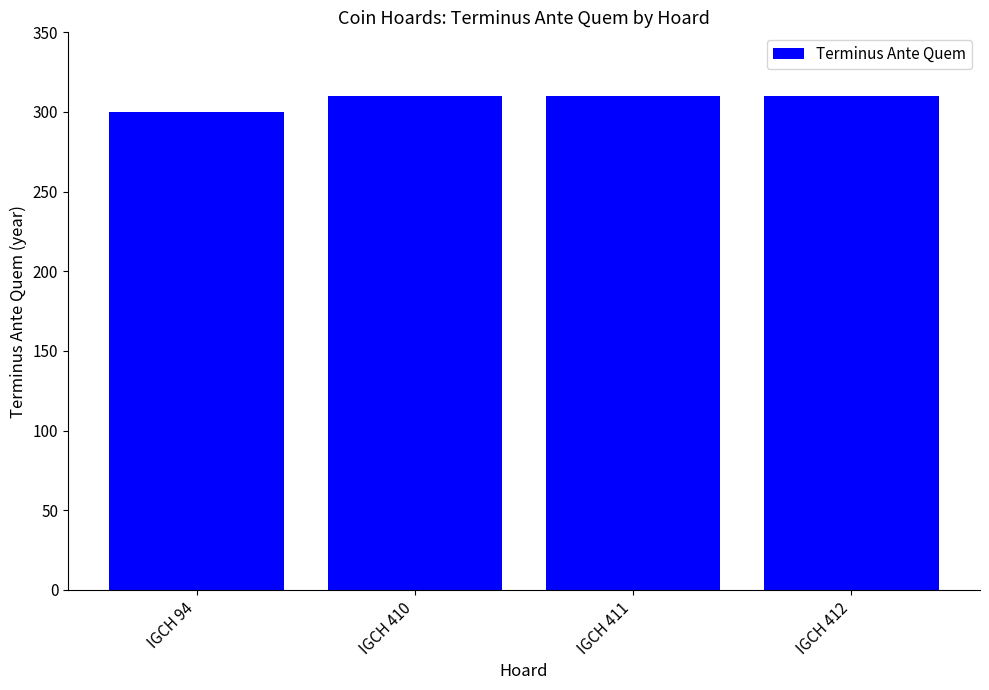

Count the values in the range 310 to 311.

3